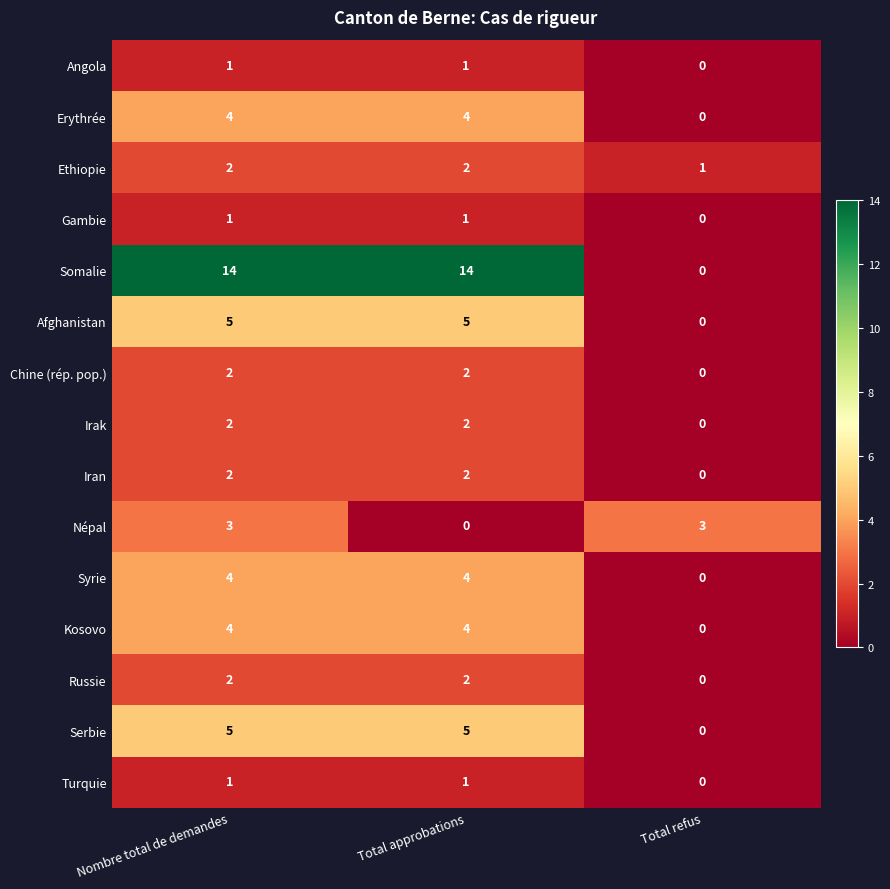

At which label does Russie reach its minimum?

Total refus